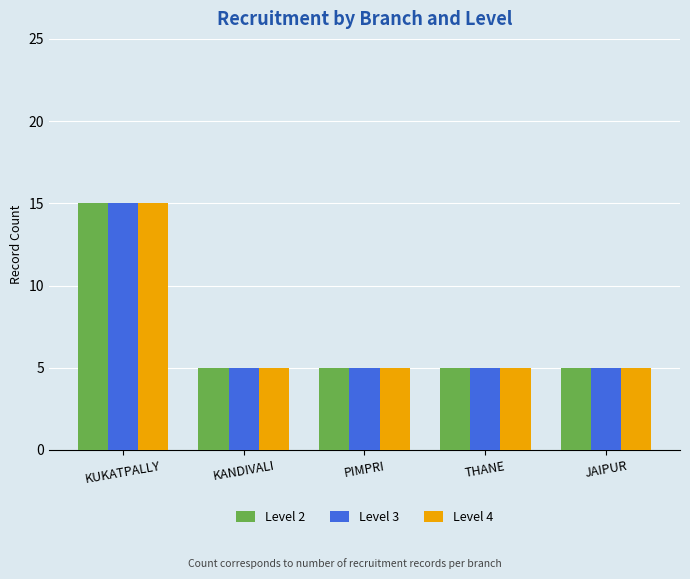

The value of Level 3 at THANE is 5. True or false?

True